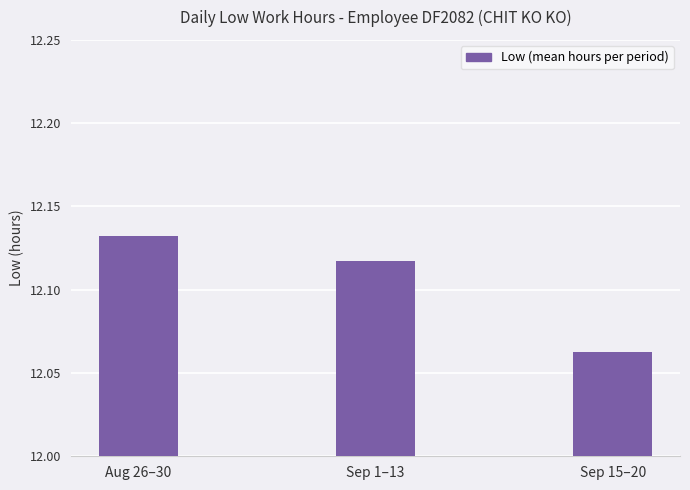

At which category does the chart reach its peak across all series?

Aug 26–30